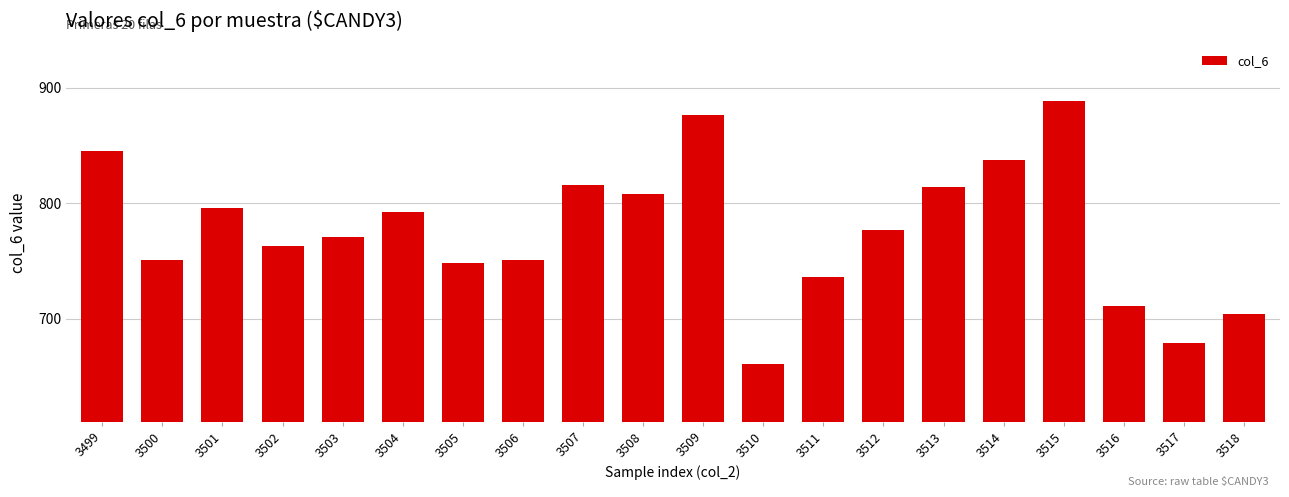

What is the value of the 2nd bar from the left?

751